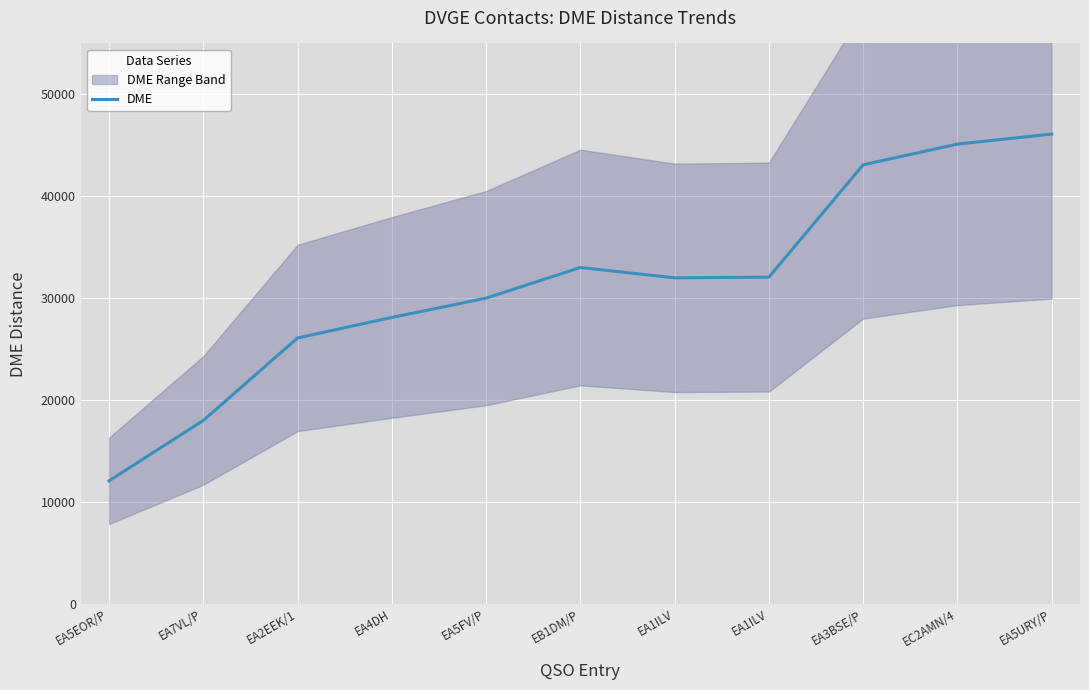

How many lines are shown in the chart?

1